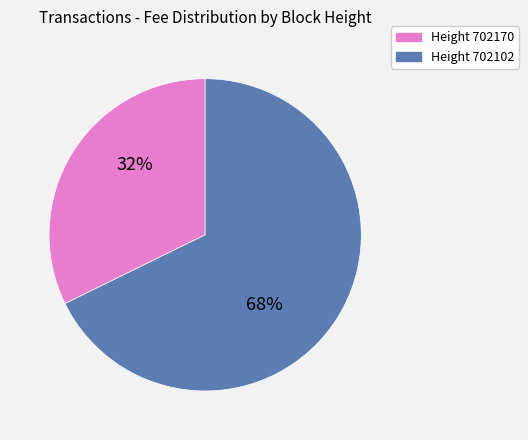

Is there any slice that represents more than half of the pie?

Yes